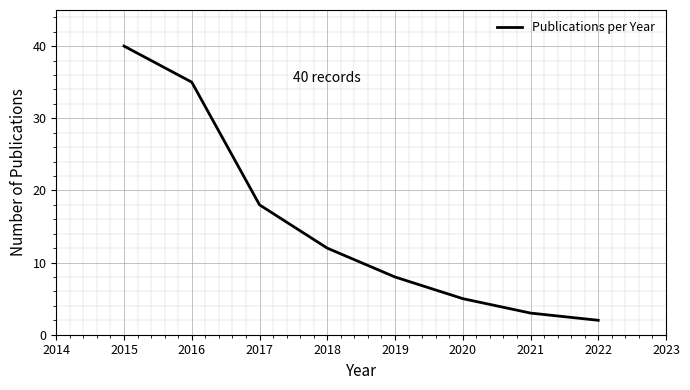

What is the difference between the maximum and minimum values?

38